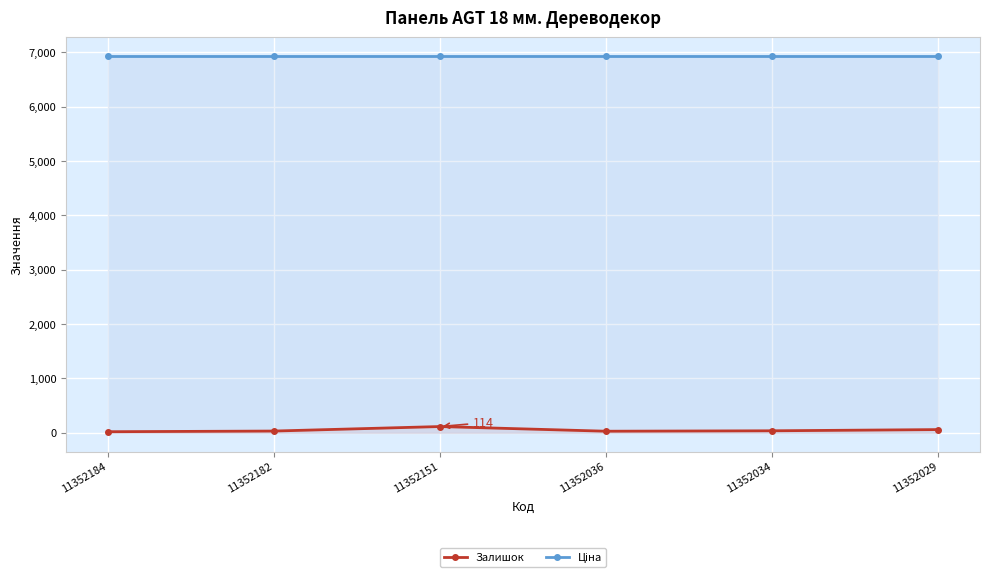

At which label is Залишок closest to 66?

11352029